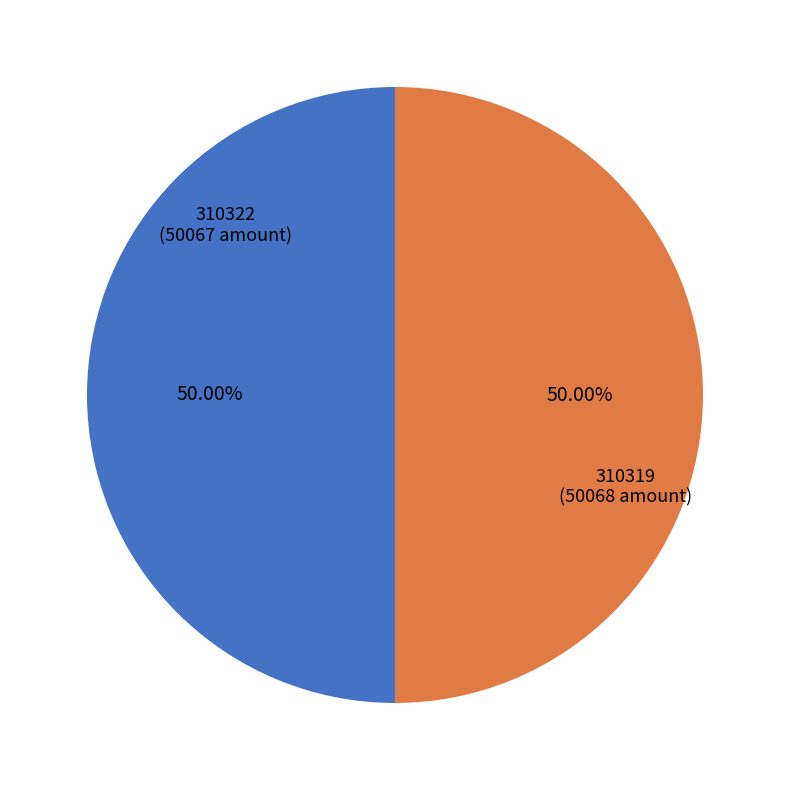

How many slices are in this pie chart?

2